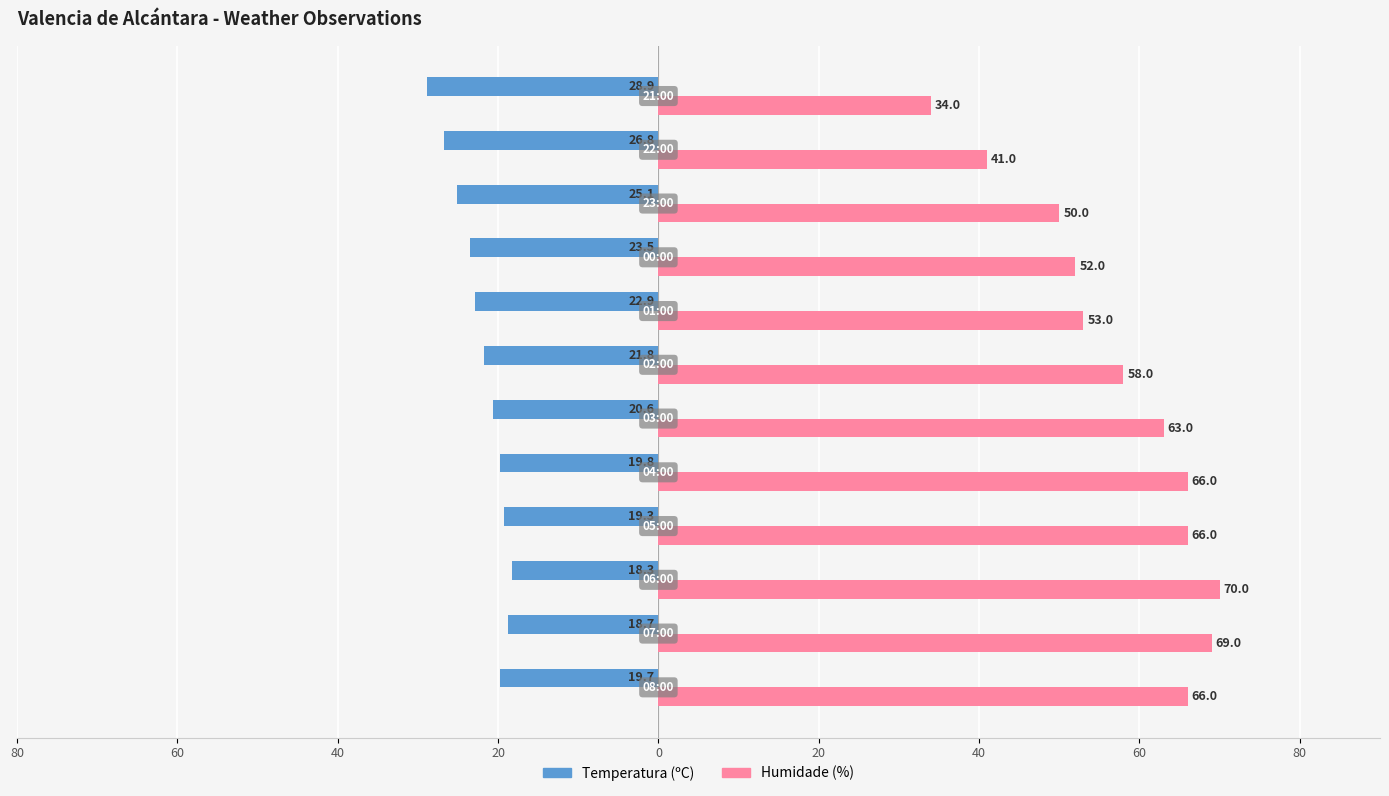

What are all the series names shown in the legend?

Temperatura (ºC), Humidade (%)